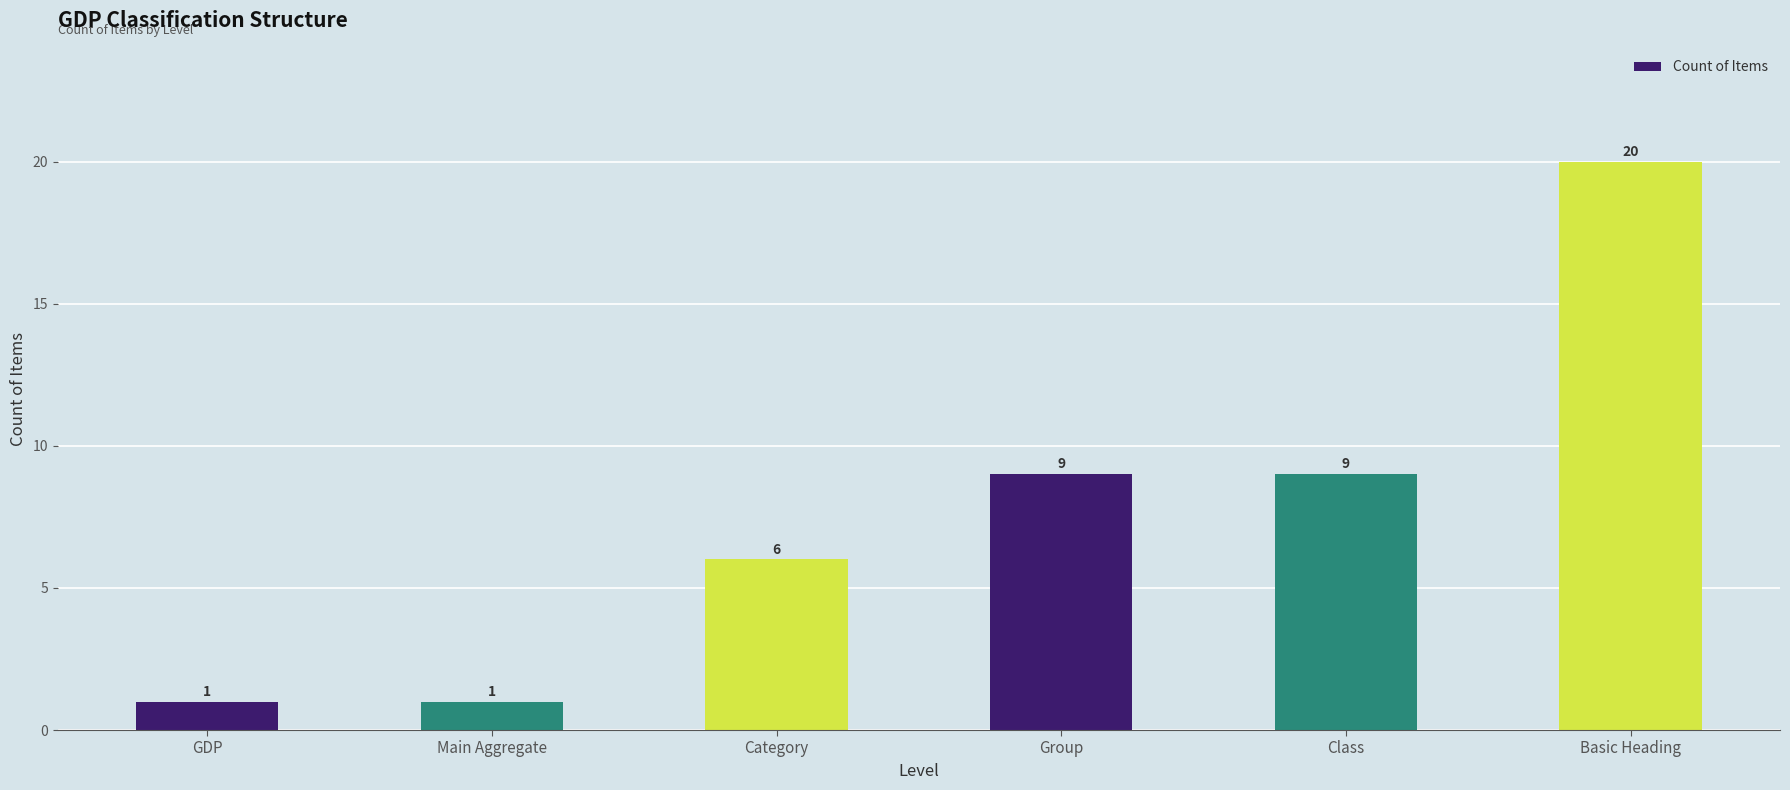

What is the approximate value at GDP?

1